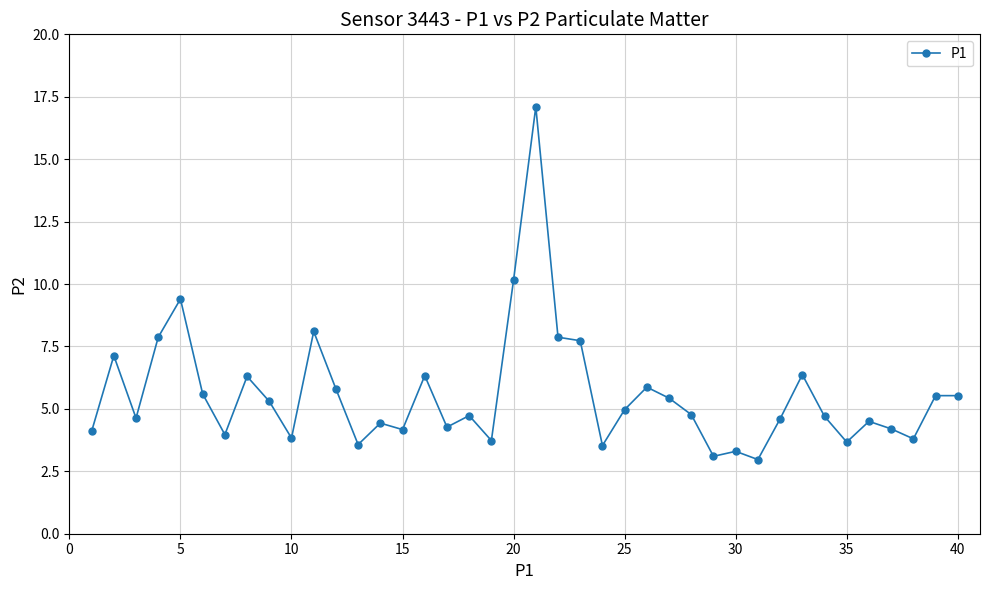

True or false: the data has more than 2 interior local peaks.

True